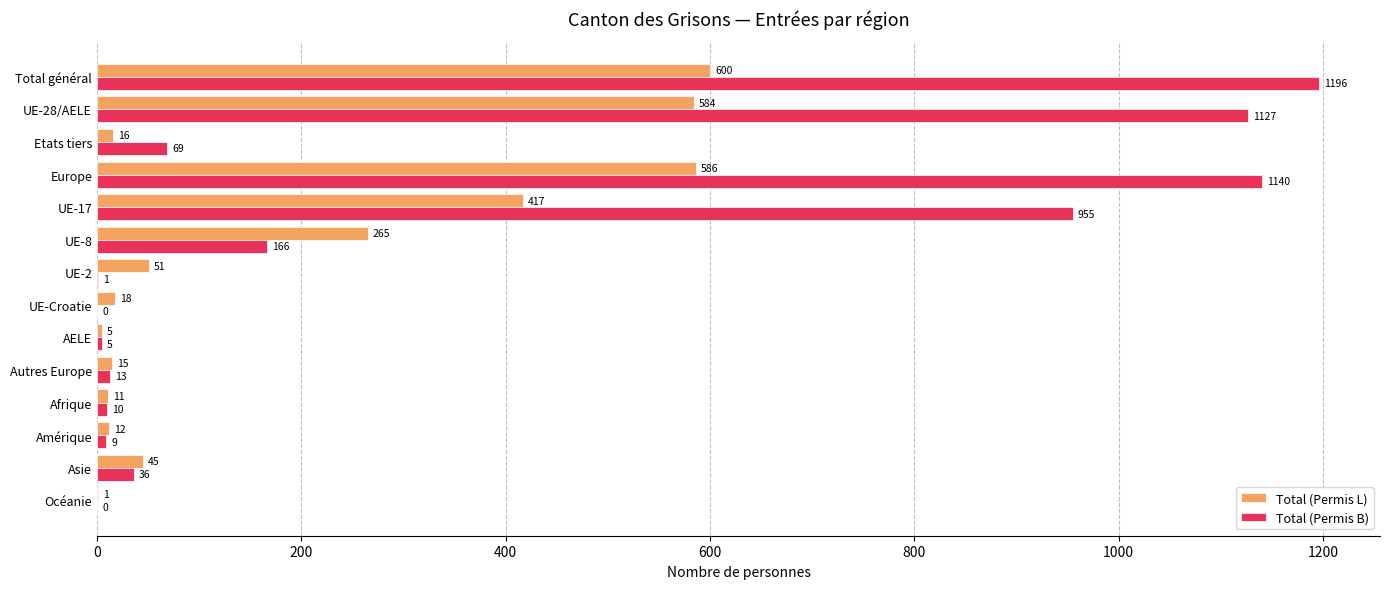

What is the average value of the Total (Permis L) series?

188